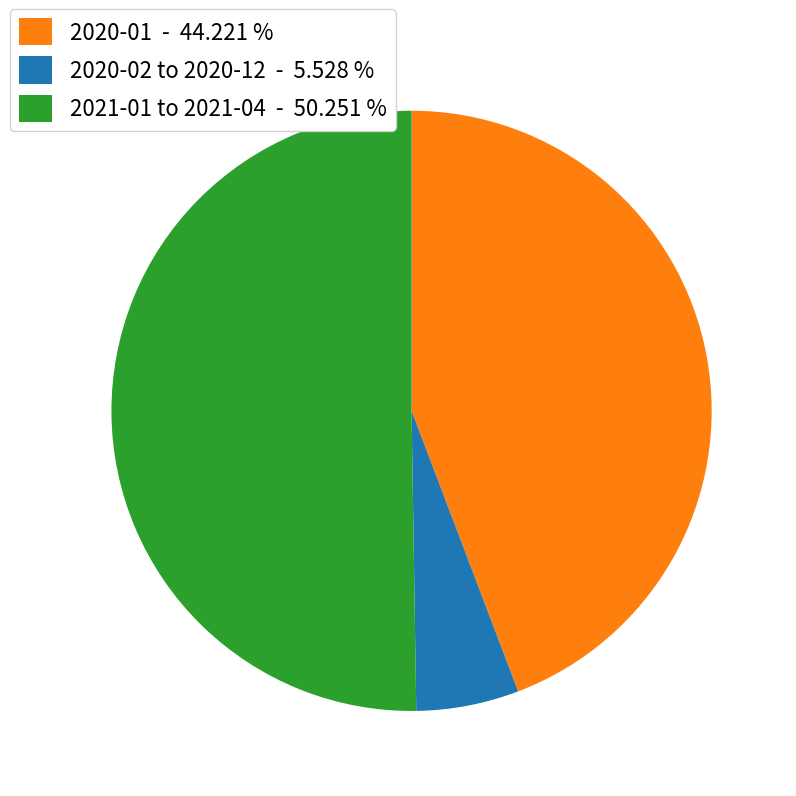

What is the majority slice?

2021-01 to 2021-04 - 50.251 %